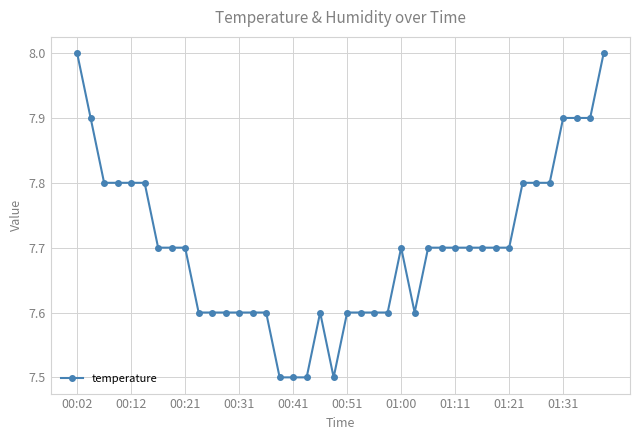

True or false: there are more than 1 points higher than both neighbors.

True